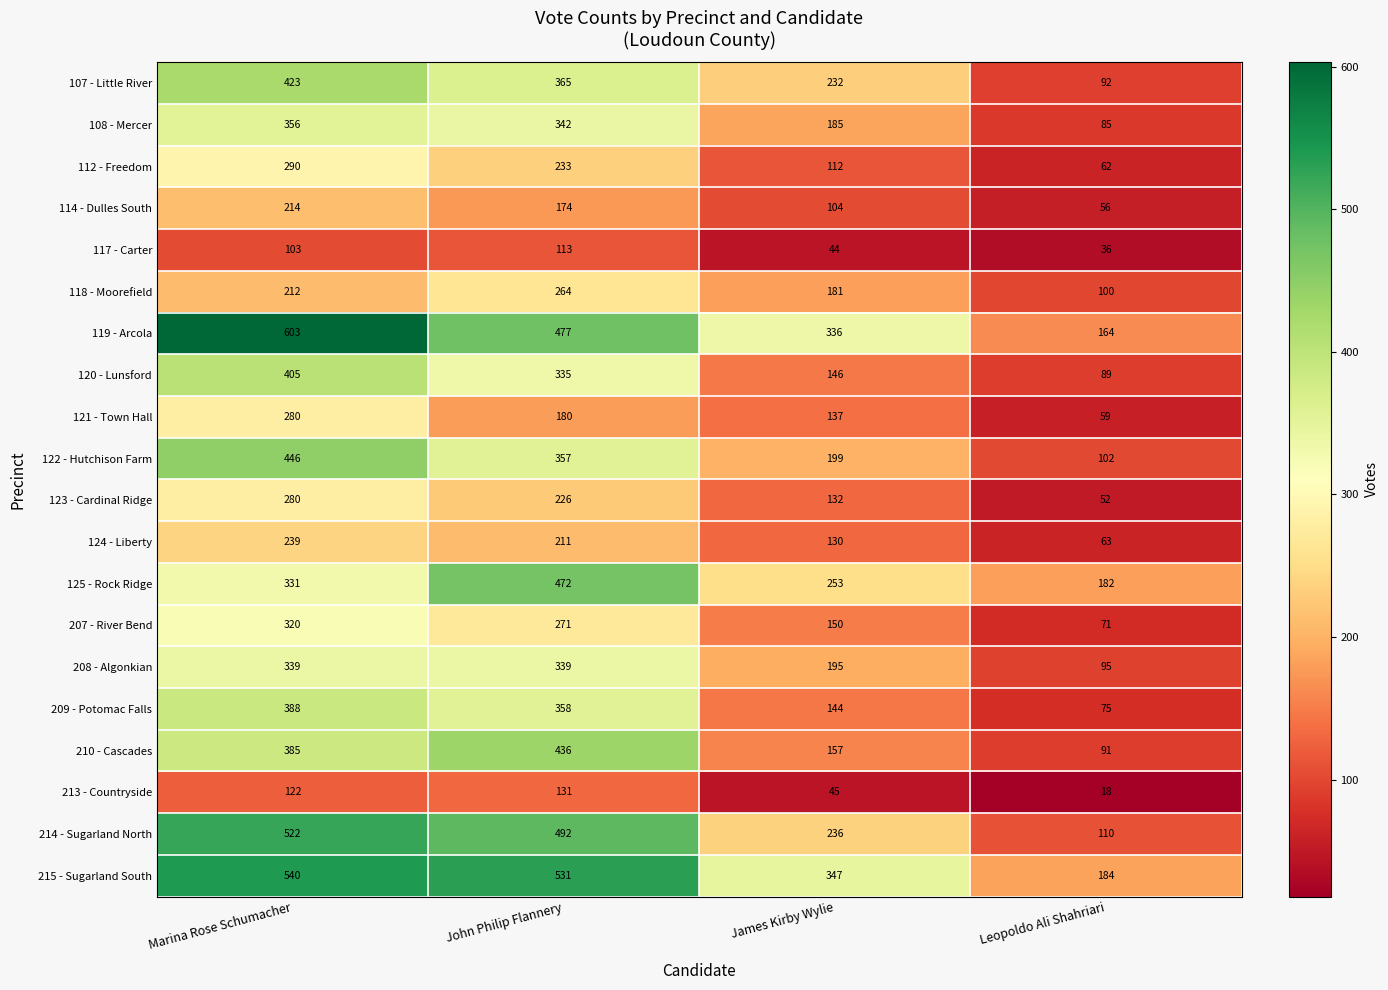

Which series changed the most between John Philip Flannery and James Kirby Wylie?

210 - Cascades